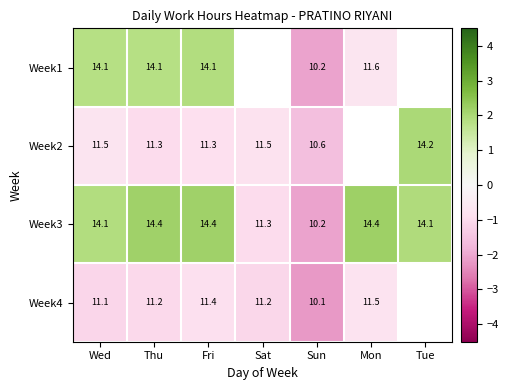

At which label is Week3 closest to 12?

Sat